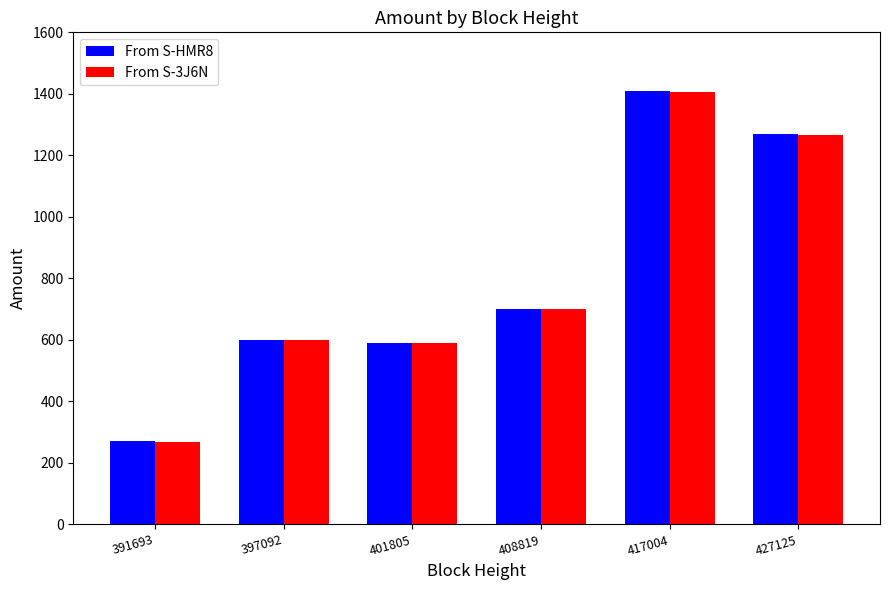

What is the total value across all series at 427125?

2535